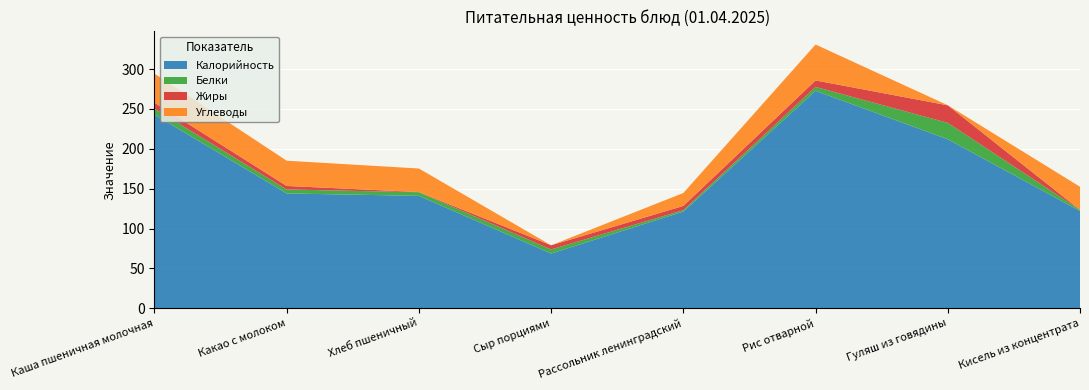

Reading left to right, extract all data points from this chart.

Калорийность: 243.0	144.0	141.0	68.6	121.2	272.8	212.0	122.0
Белки: 7.4	5.0	4.6	5.1	1.9	4.9	20.6	1.4
Жиры: 7.5	4.4	0.2	5.2	5.2	8.1	22.0	0.0
Углеводы: 36.5	31.7	29.5	0.0	16.2	45.1	0.1	29.0